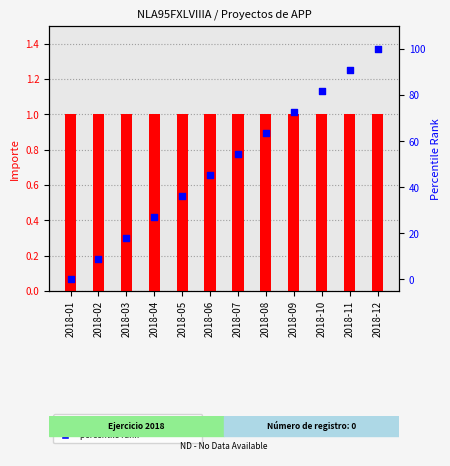

Which series contains the lowest Y value?

percentile rank